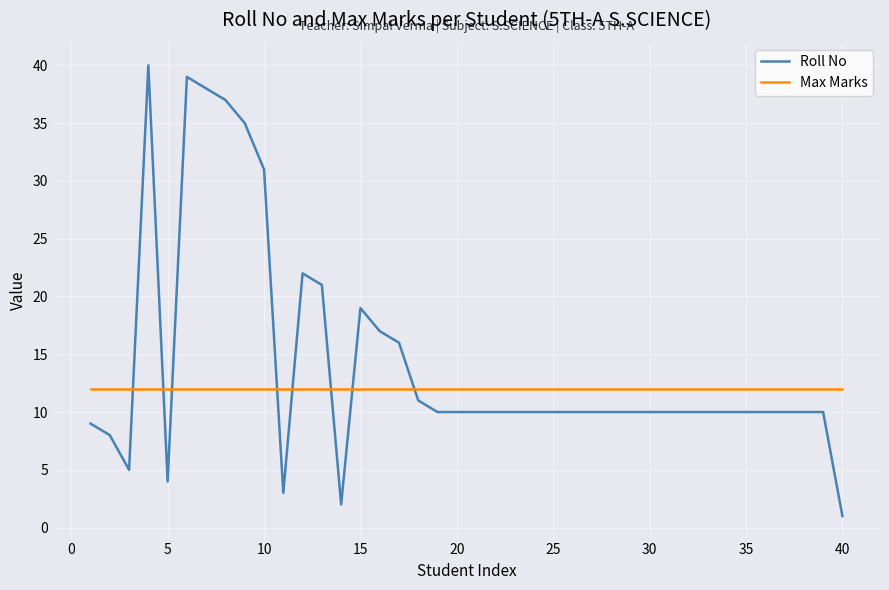

Which series has the widest spread of values?

Roll No